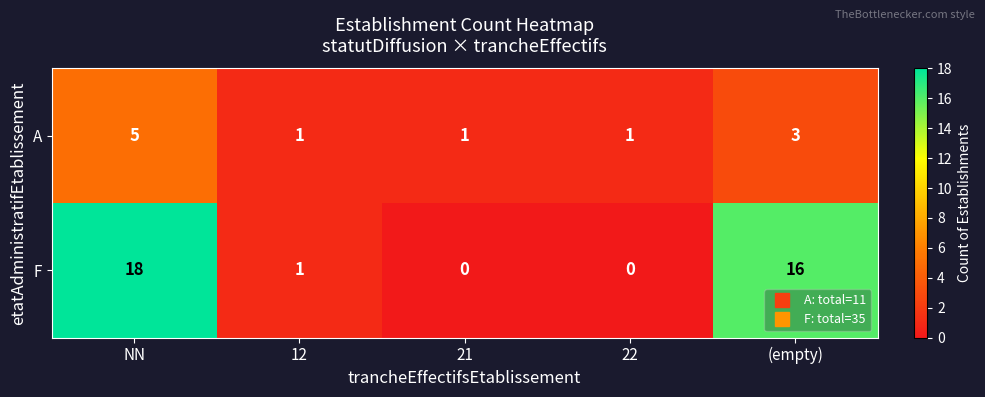

At which category does the chart reach its peak across all series?

NN